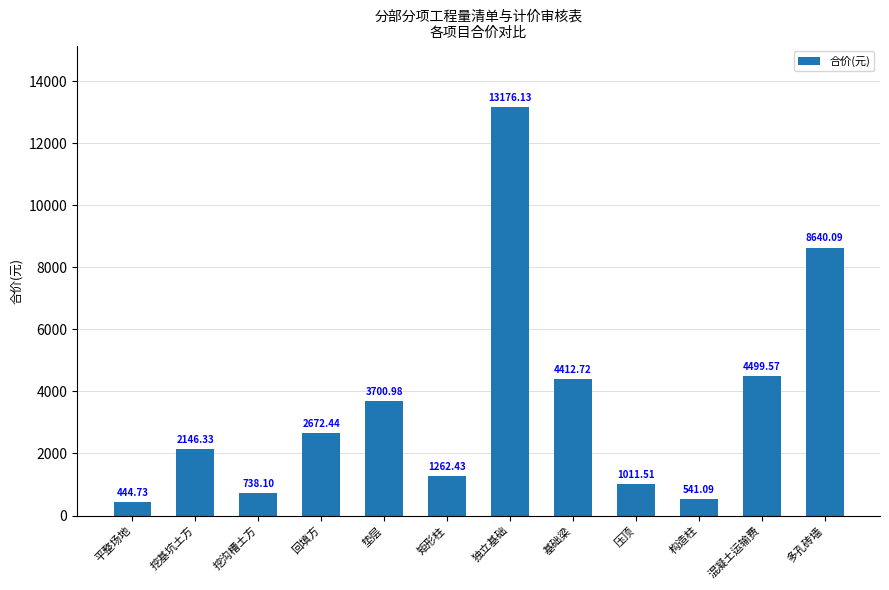

What position from the right is 回填方?

9